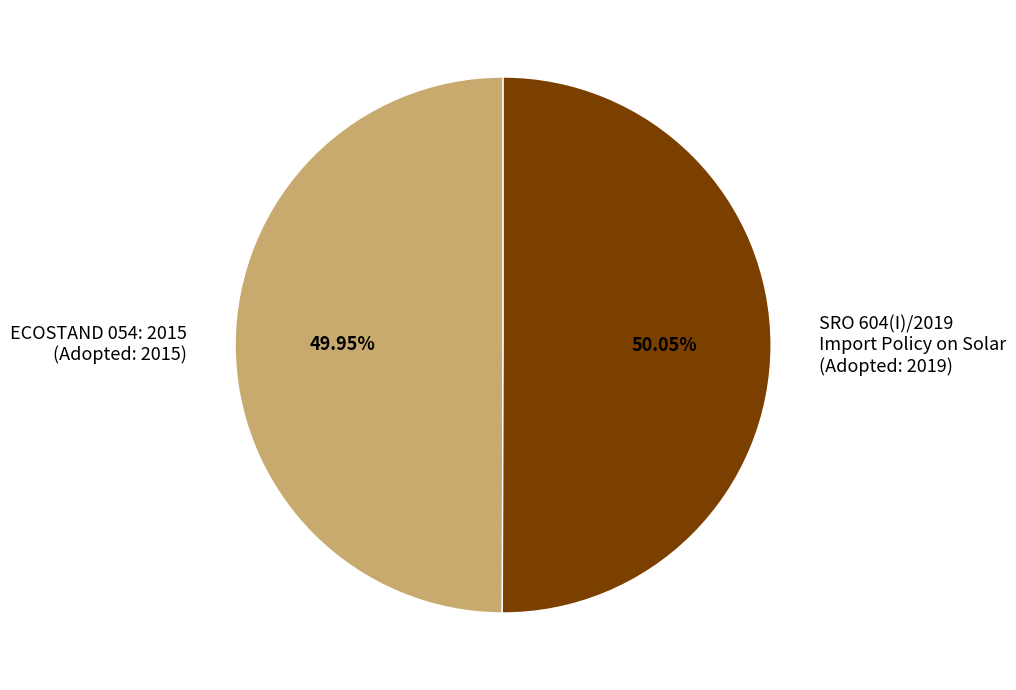

How many slices are in this pie chart?

2